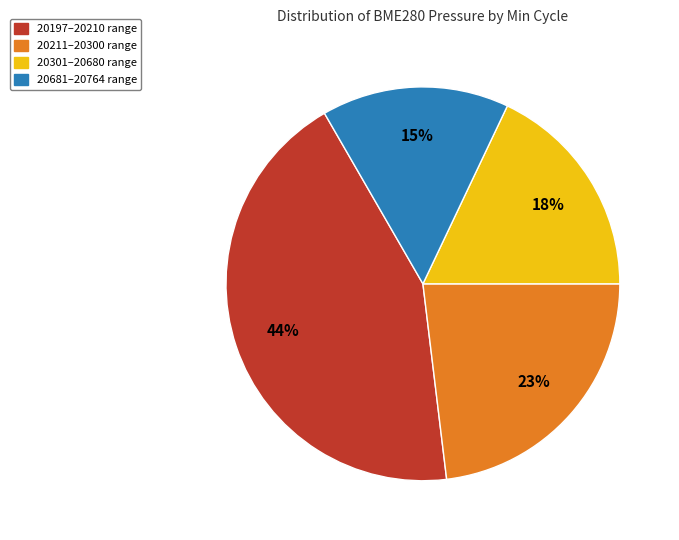

To the nearest percent, what is the average slice percentage?

25%